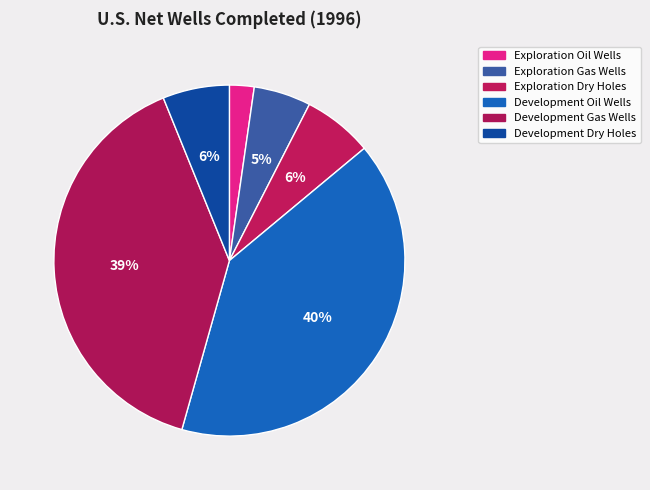

To the nearest percent, what is the average slice percentage?

17%